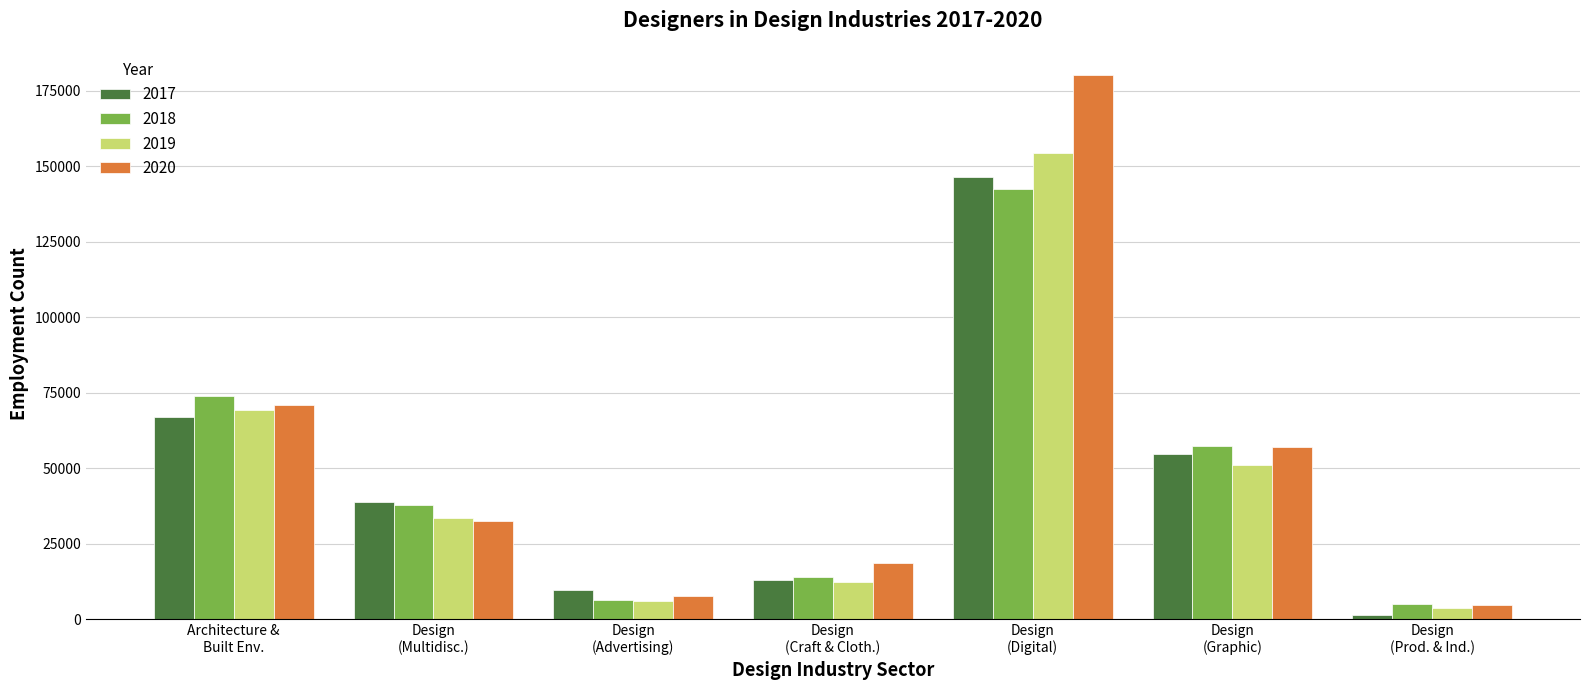

What is the greatest value displayed?

180244